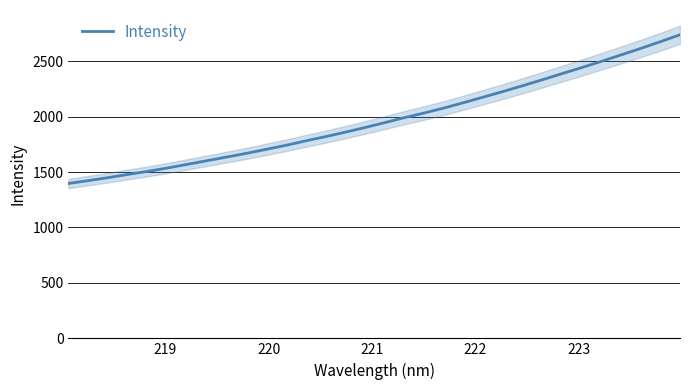

What is the maximum value for Intensity?

2738.2